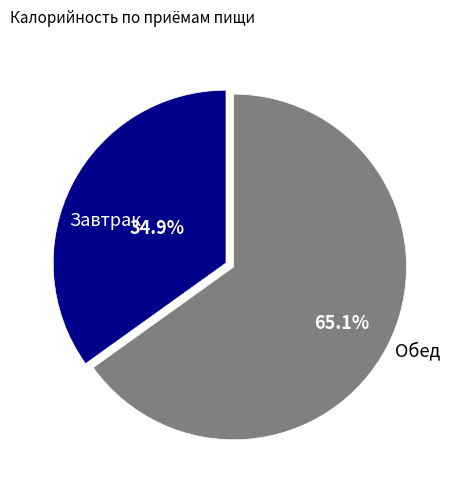

Count the number of slices in the pie.

2